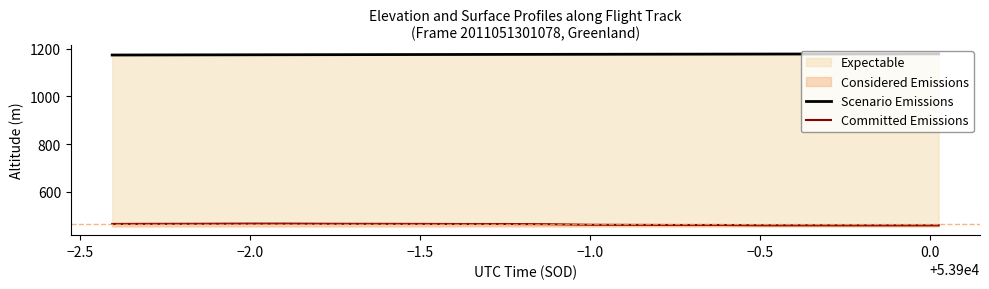

Is the value of Committed Emissions at 0.0 greater than the value of Scenario Emissions at 10?

No